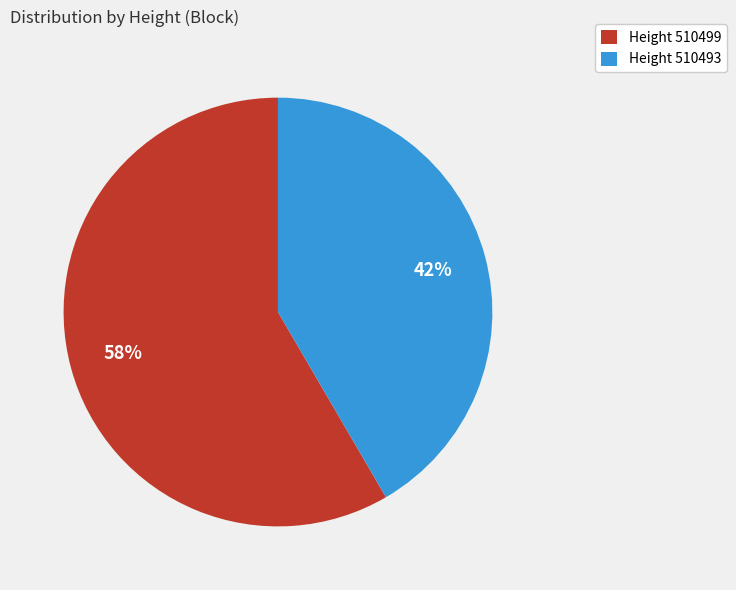

To the nearest percent, what is the average slice percentage?

50%